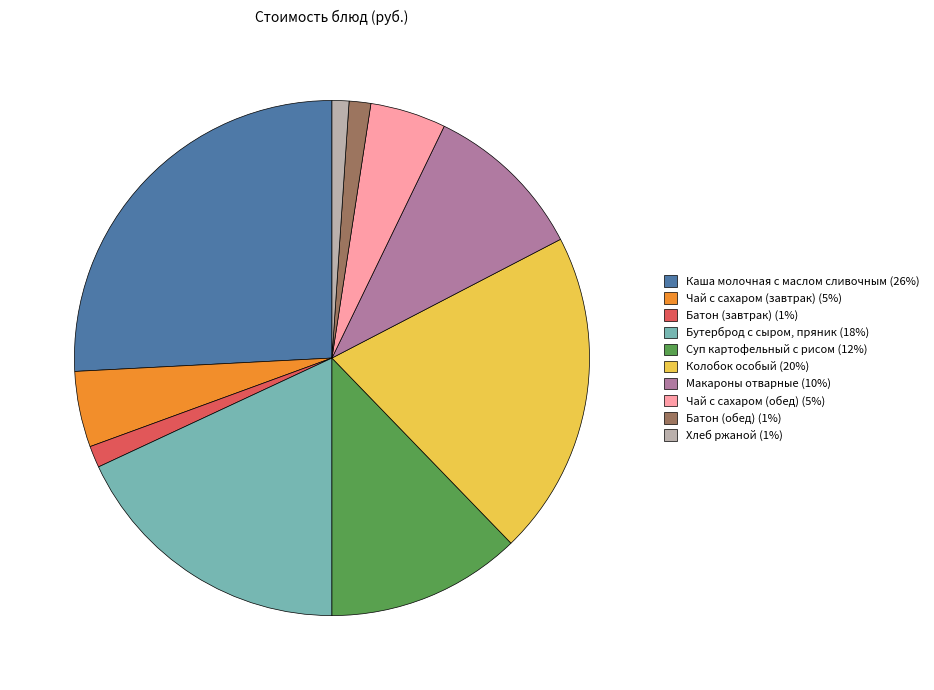

Combined, do Макароны отварные and Колобок особый account for over 50%?

No